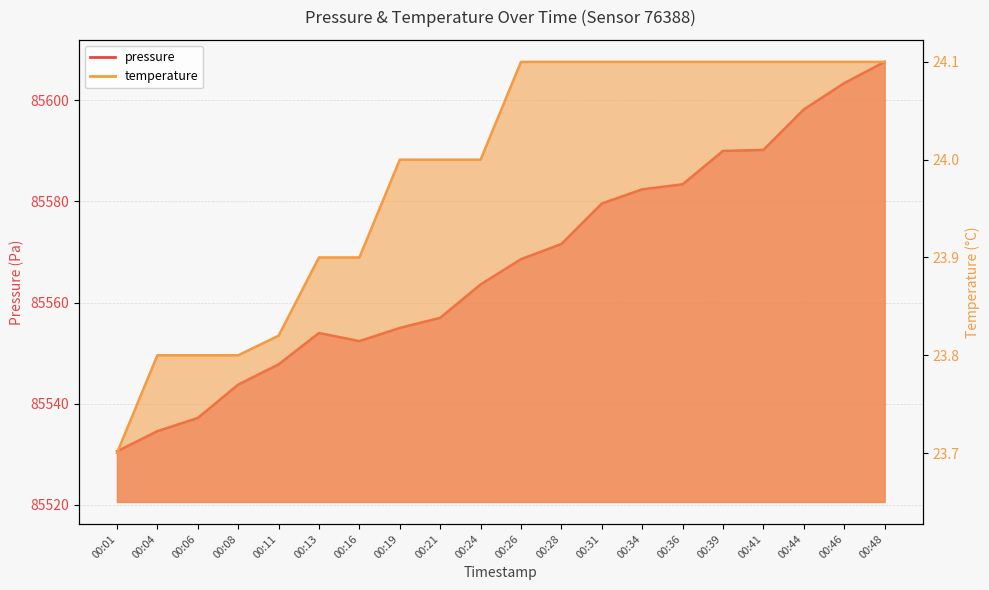

Which category has the highest value in the pressure series?

00:48